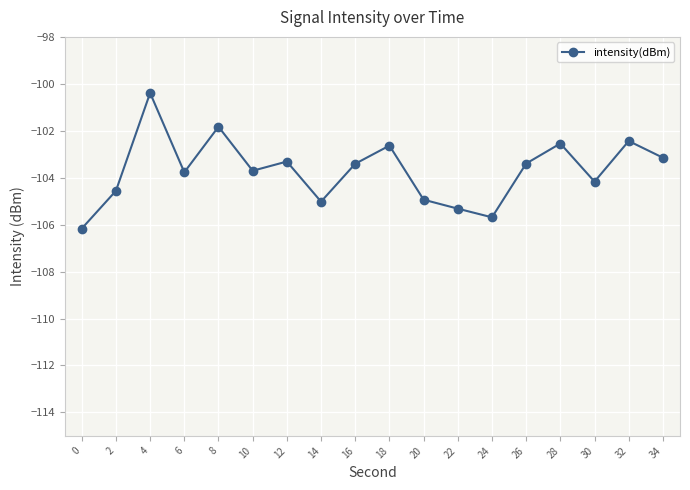

What is the difference between the second highest and second lowest values?

3.9